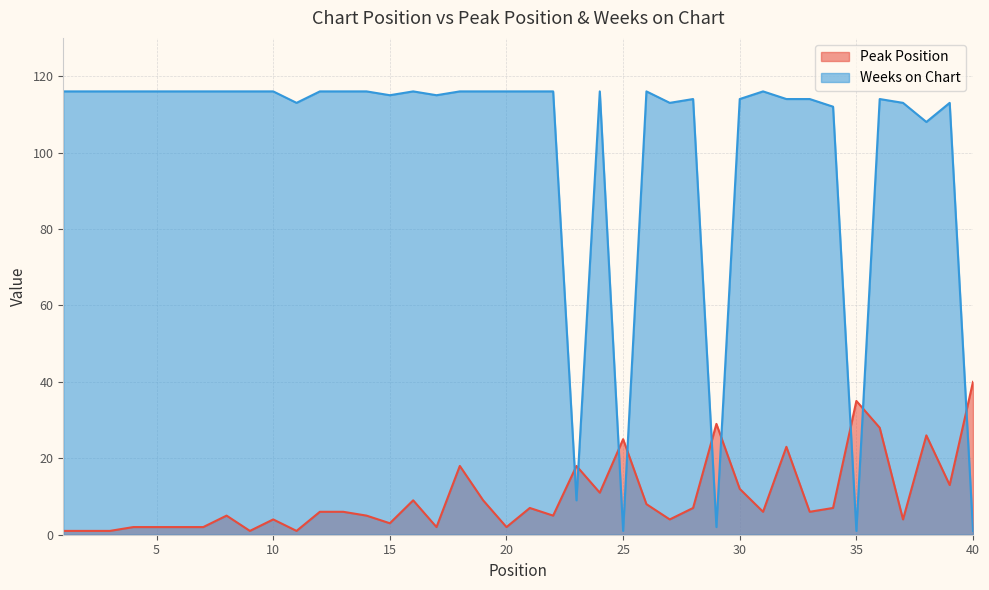

What is the sum of the Weeks on Chart values at 36 and 14?

230